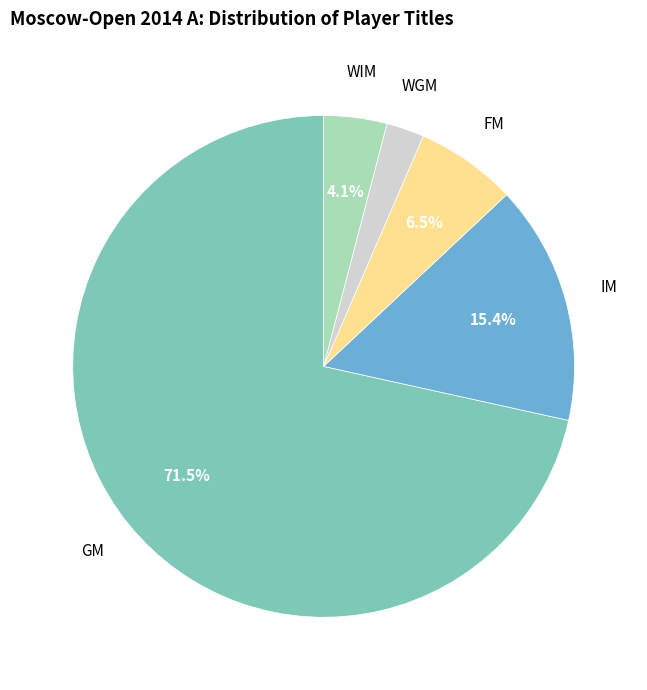

Is there any slice that represents more than half of the pie?

Yes